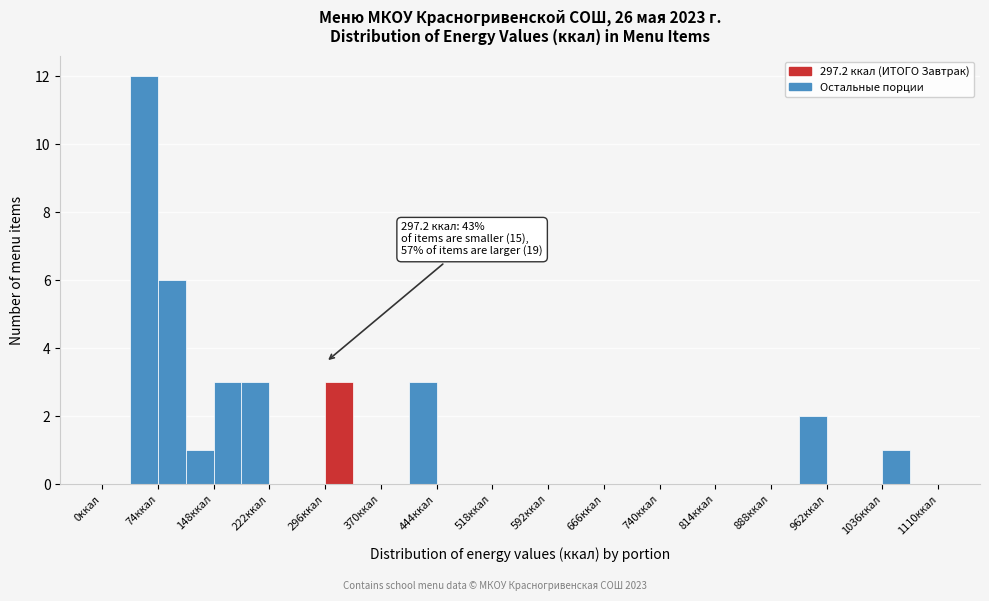

Around what value on the x-axis is the tallest bar? Give the approximate position of its centre, as read against the axis.

60